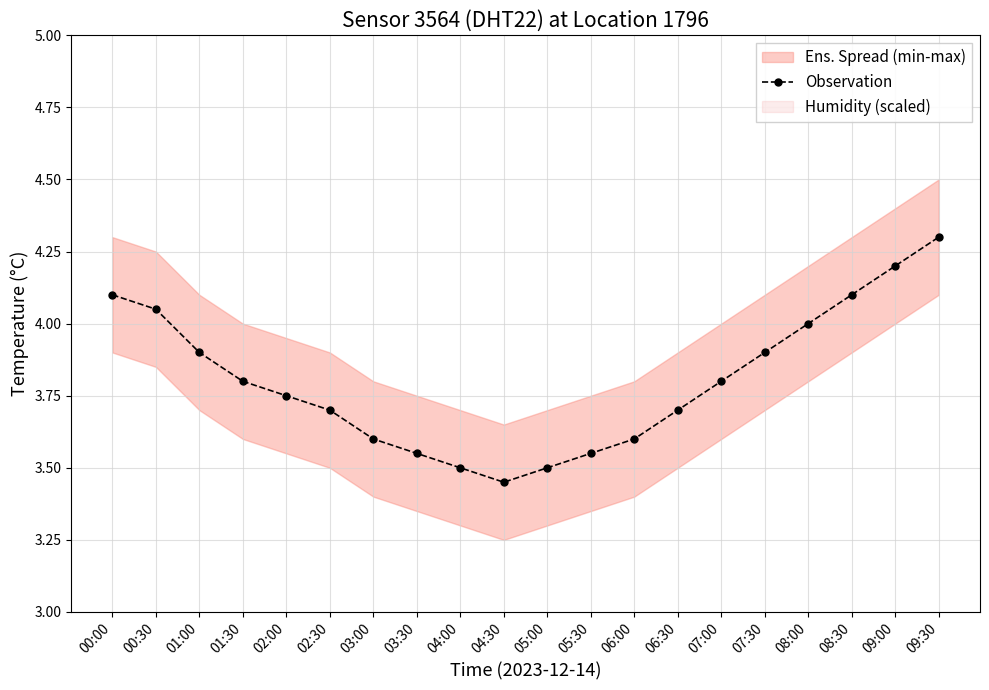

Reading right to left, what are all the values shown in this chart?

4.3	4.2	4.1	4.0	3.9	3.8	3.7	3.6	3.5	3.5	3.5	3.5	3.5	3.6	3.7	3.8	3.8	3.9	4.0	4.1